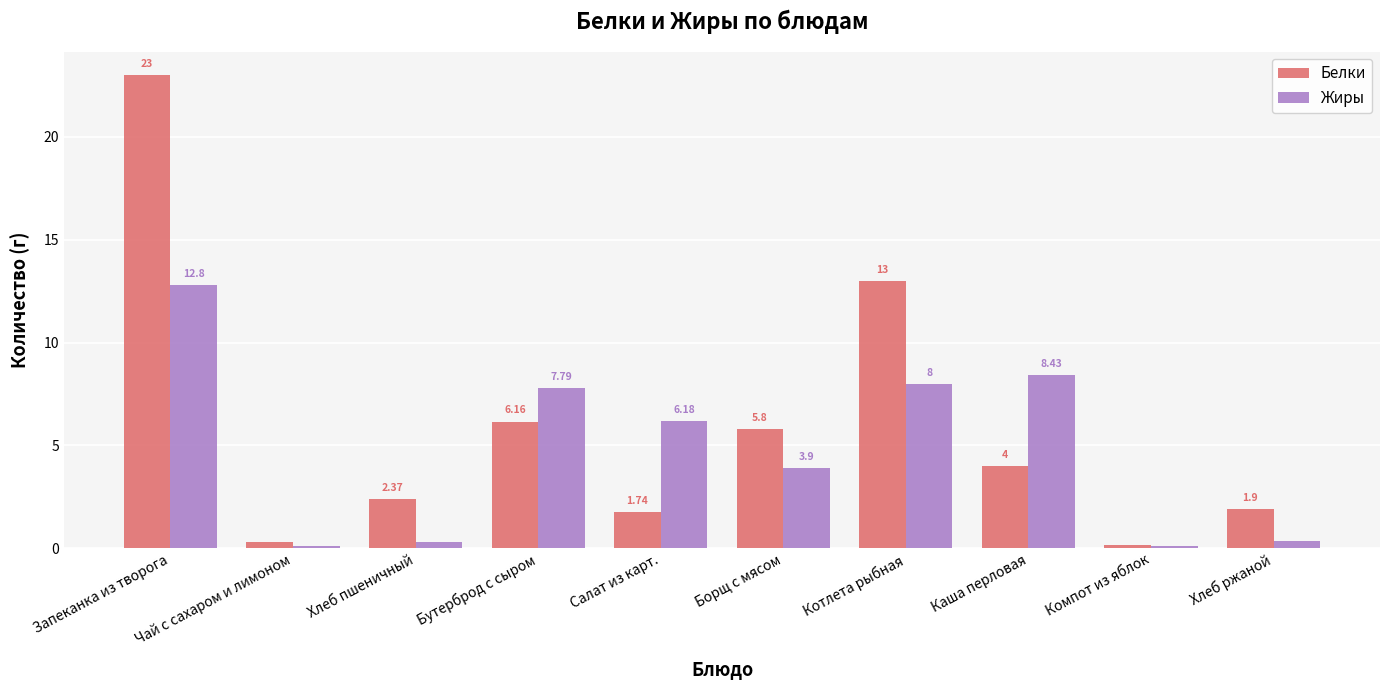

Is it true that Жиры equals 7.4 at Запеканка из творога?

False